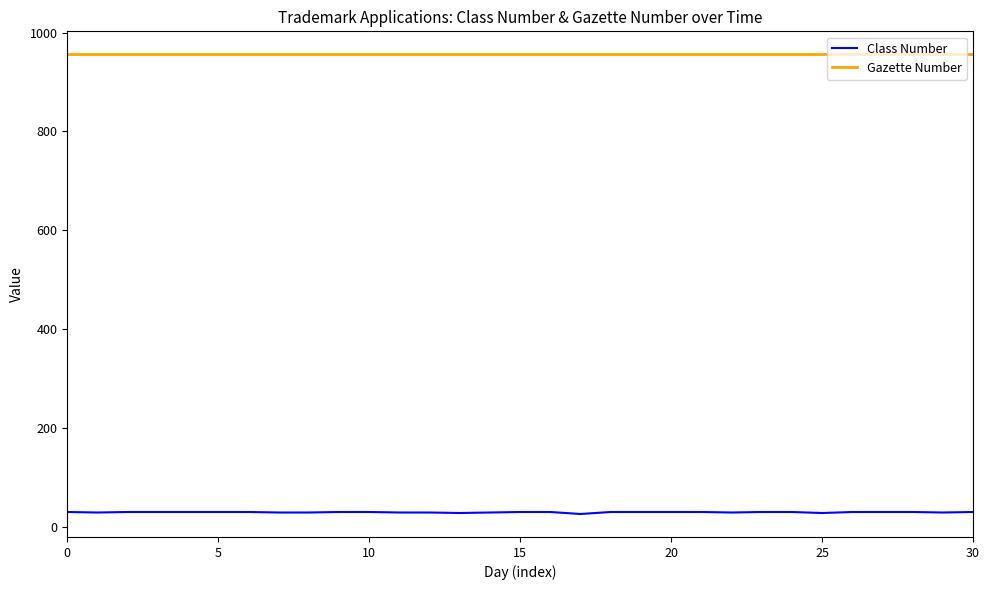

True or false: Class Number and Gazette Number cross at least once.

False